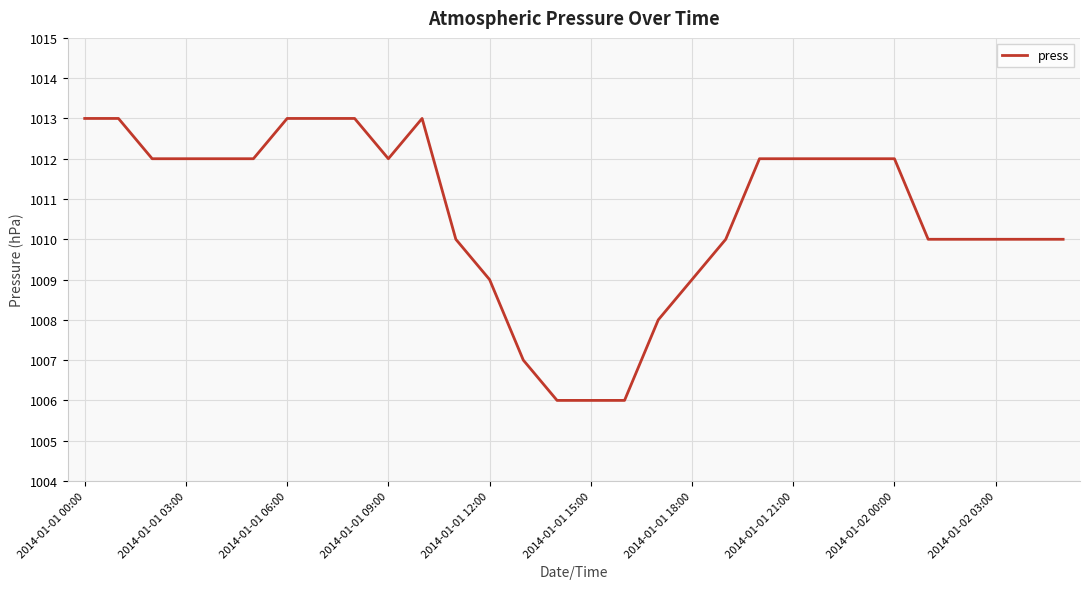

What is the greatest value displayed?

1013